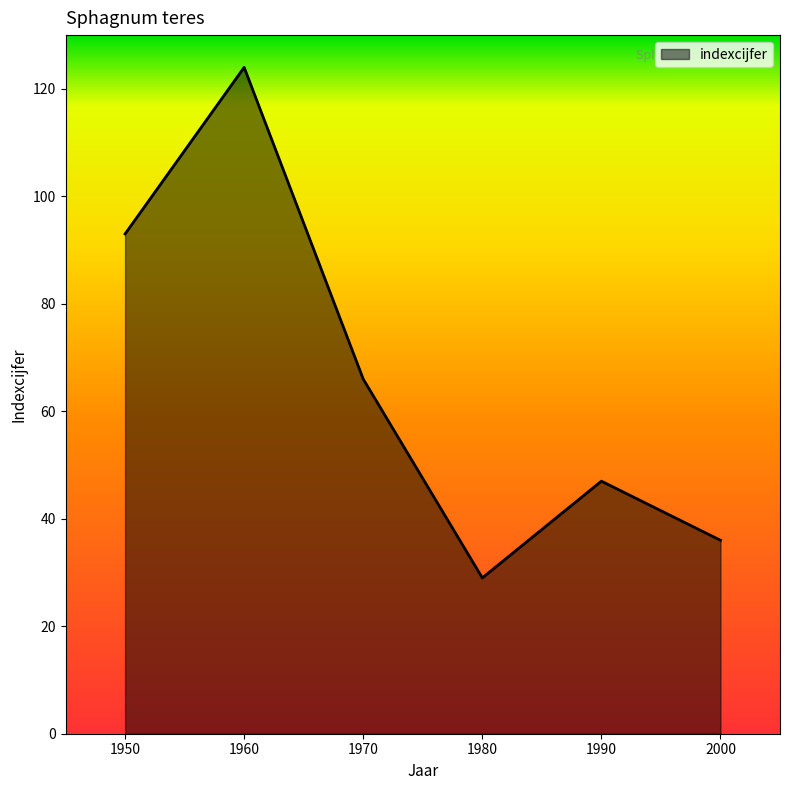

How many lines are shown in the chart?

1